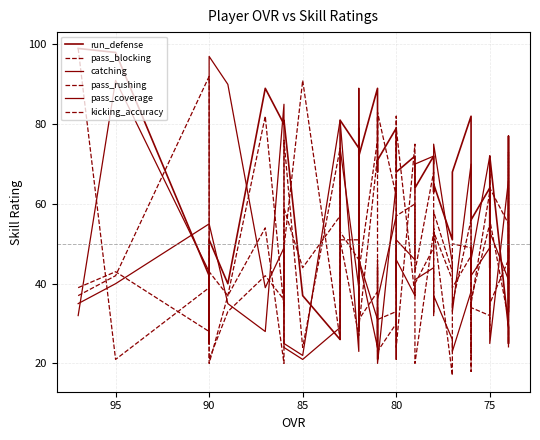

Which series has the largest range (max minus min)?

pass_rushing